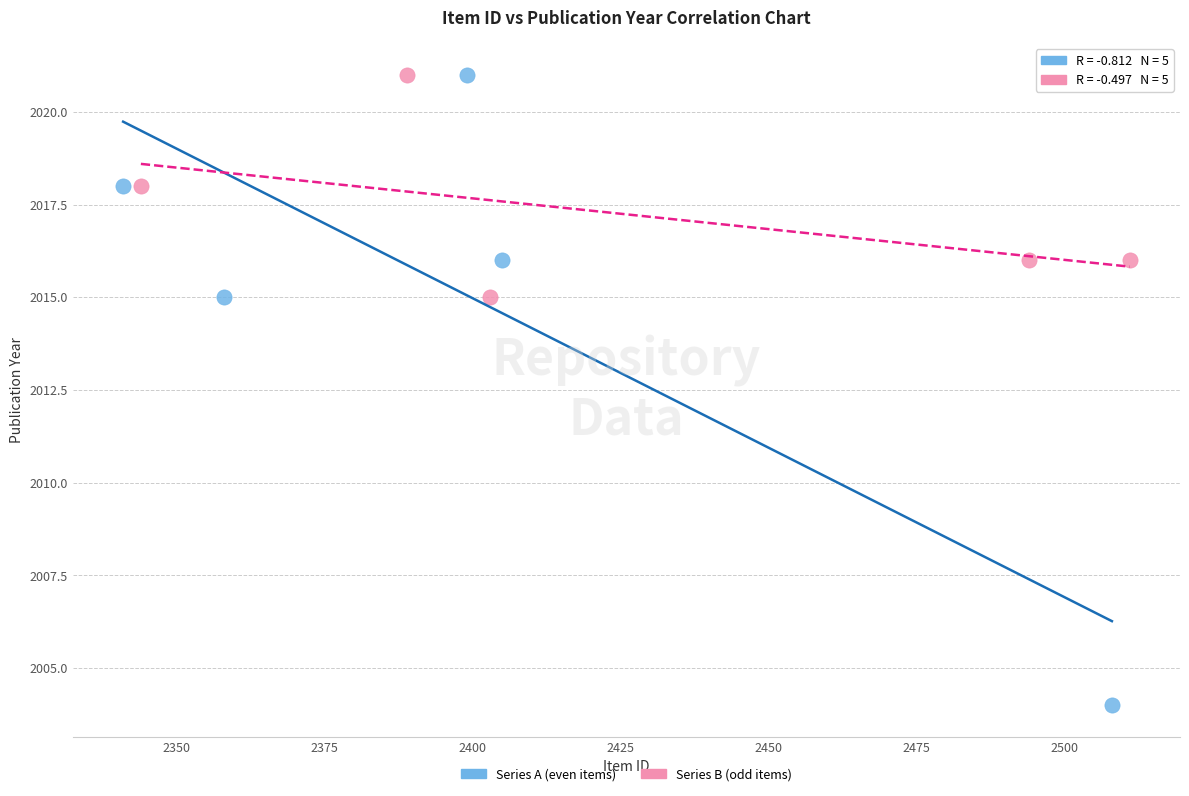

Which series has the largest Y range (max minus min)?

Series A (even items)